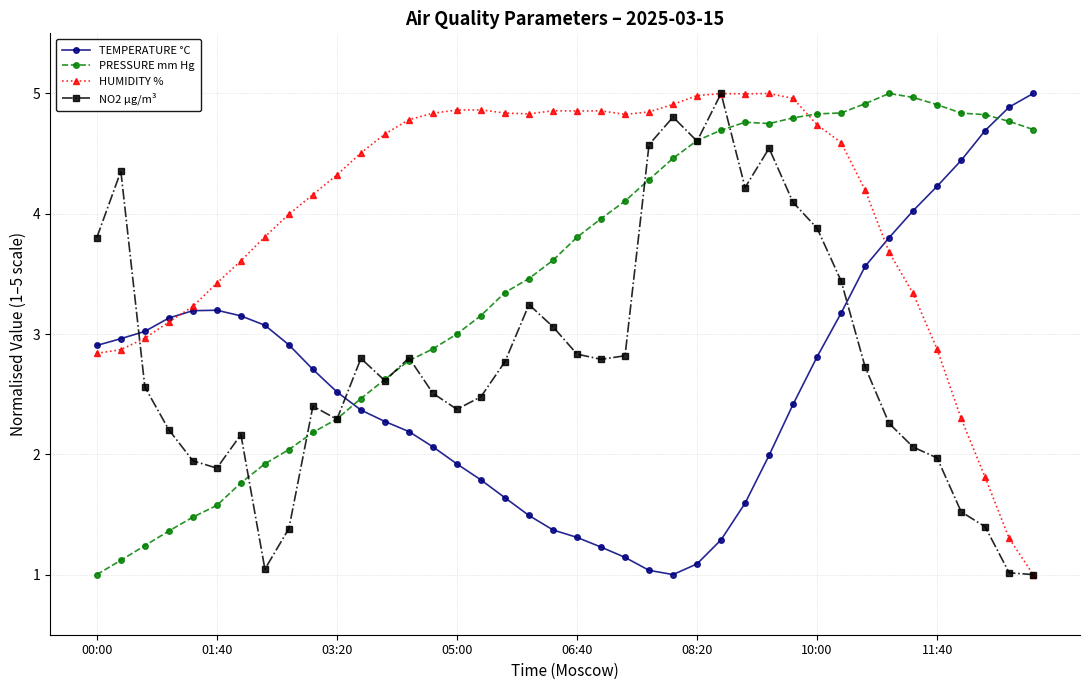

True or false: TEMPERATURE °C has more than 0 points higher than both neighbors.

True